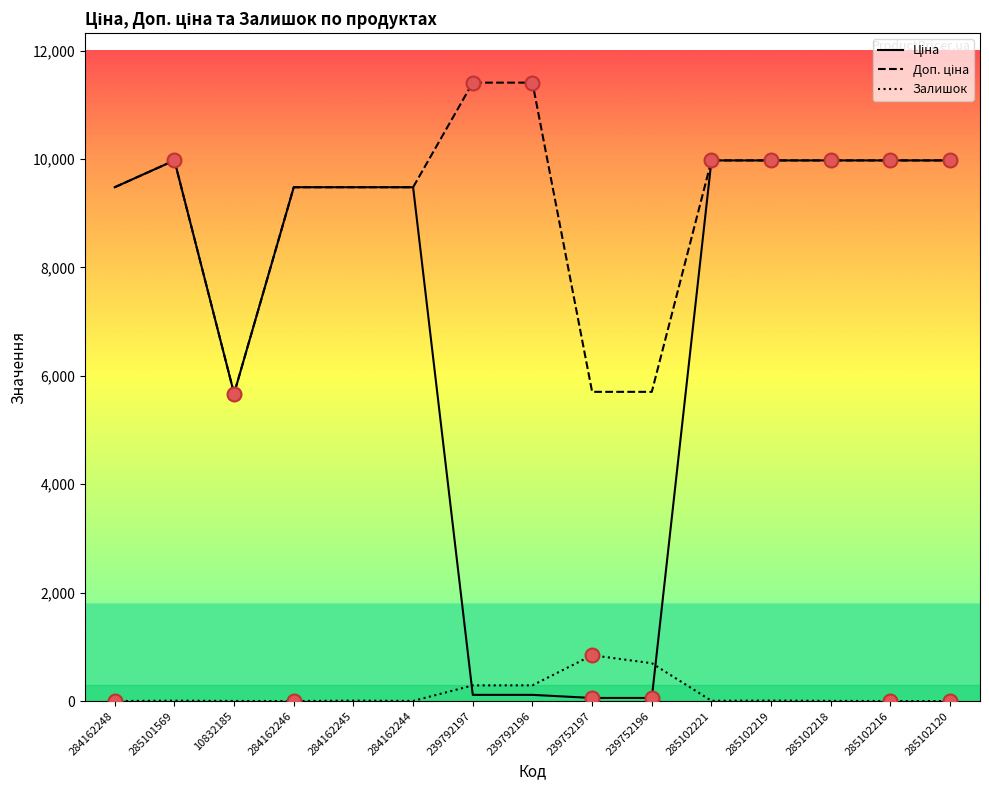

What is the maximum value shown in the chart?

11410.0